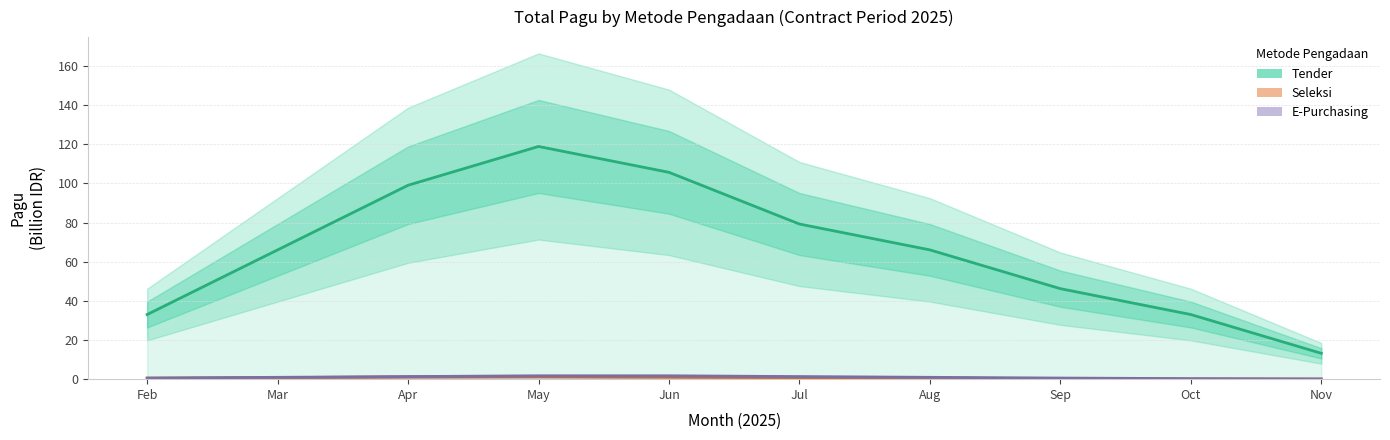

True or false: Tender has a value of 22.4 at Nov.

False